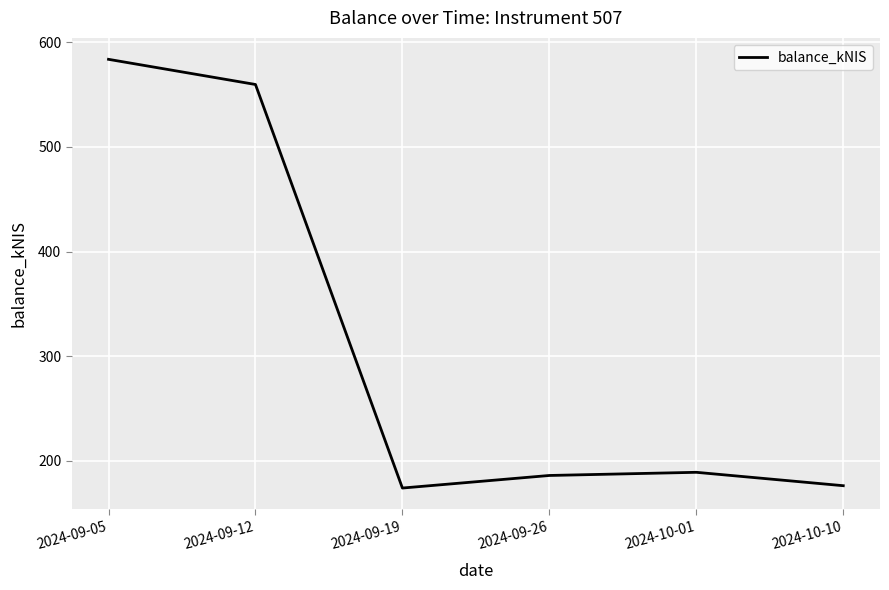

Does the chart have visible grid lines?

Yes